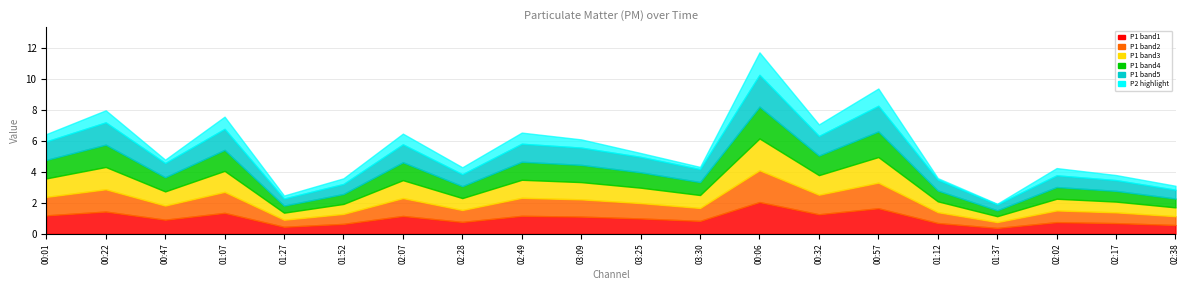

True or false: P1 and P2 cross at least once.

False